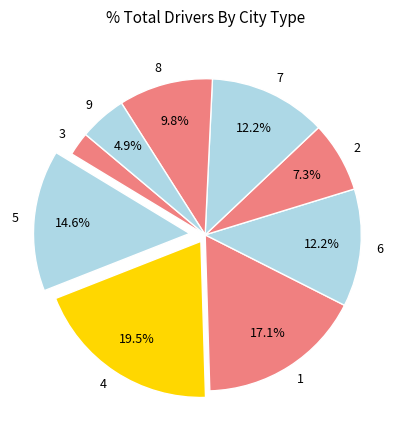

What is the total percentage of 6 and 8?

22.0%